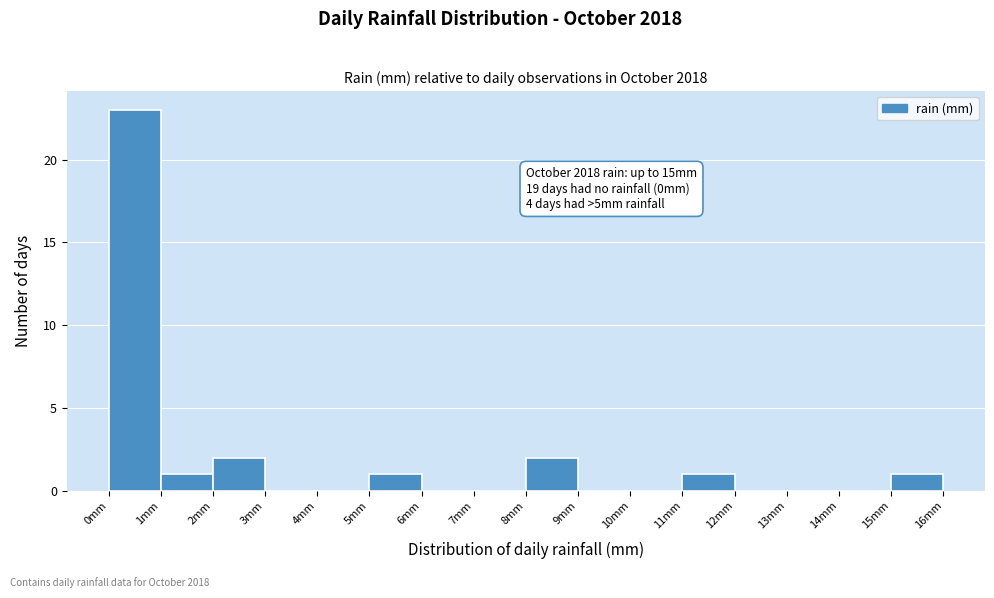

Which range on the x-axis has the tallest bar?

0 to 1